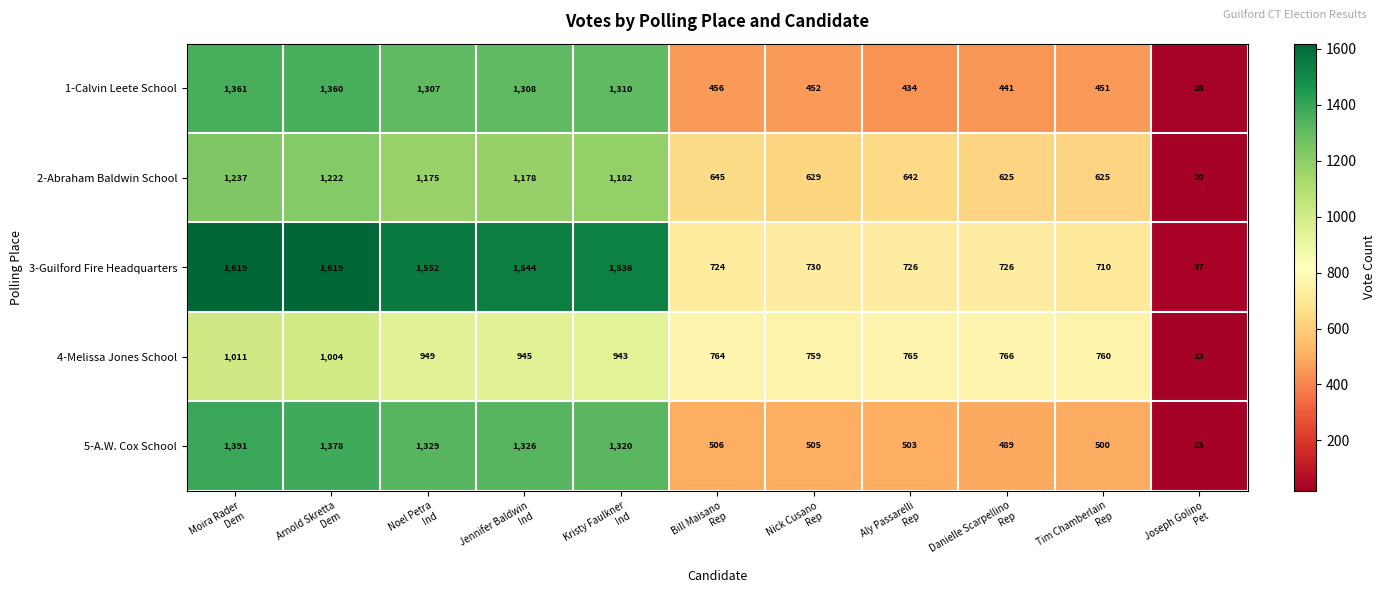

Which series has the largest total across all categories?

3-Guilford Fire Headquarters